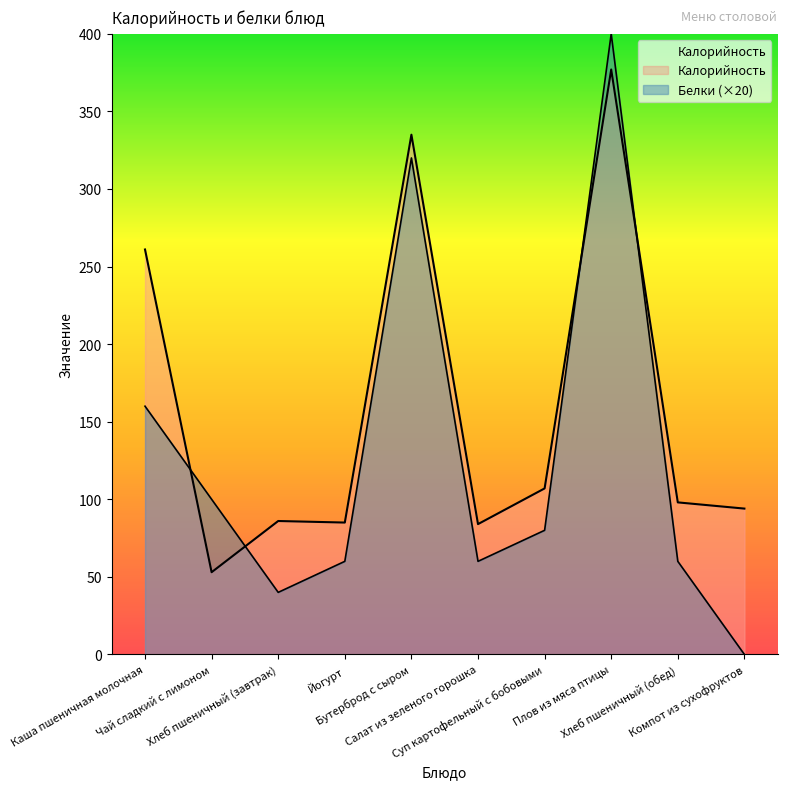

Where is the first local maximum for Белки?

Бутерброд с сыром